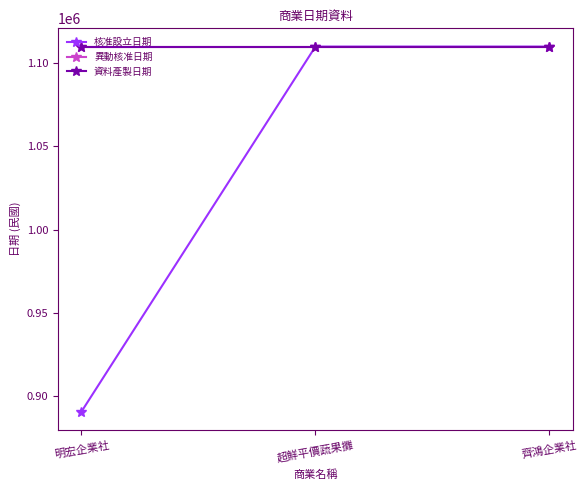

Is it true that 資料產製日期 equals 1971334 at 明宏企業社?

False